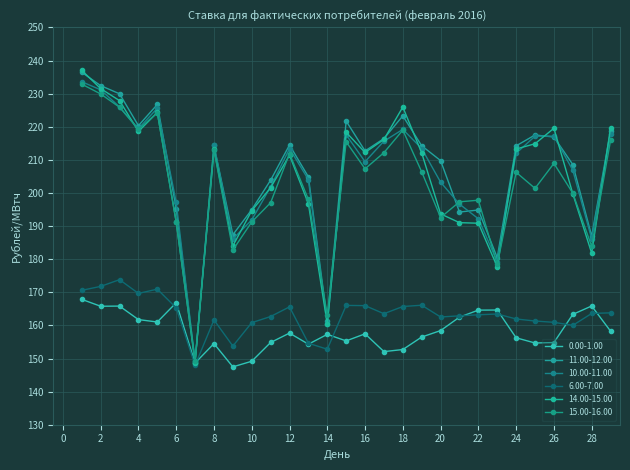

What is the maximum value shown in the chart?

237.1